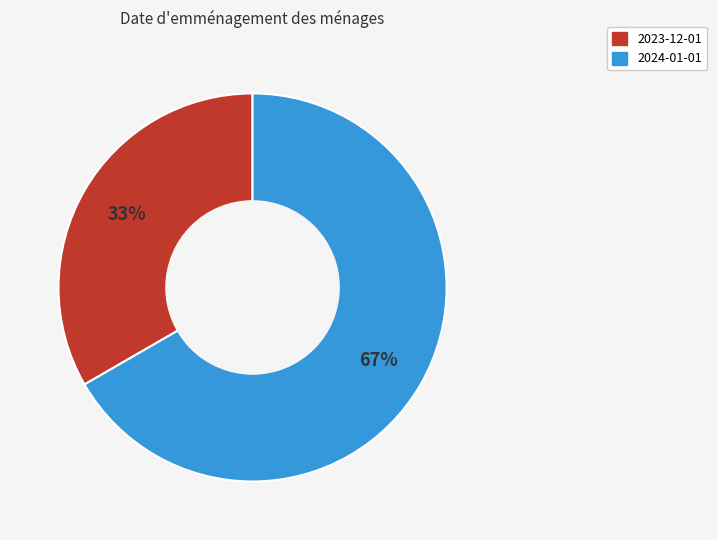

Rank the categories by value from lowest to highest.

2023-12-01, 2024-01-01